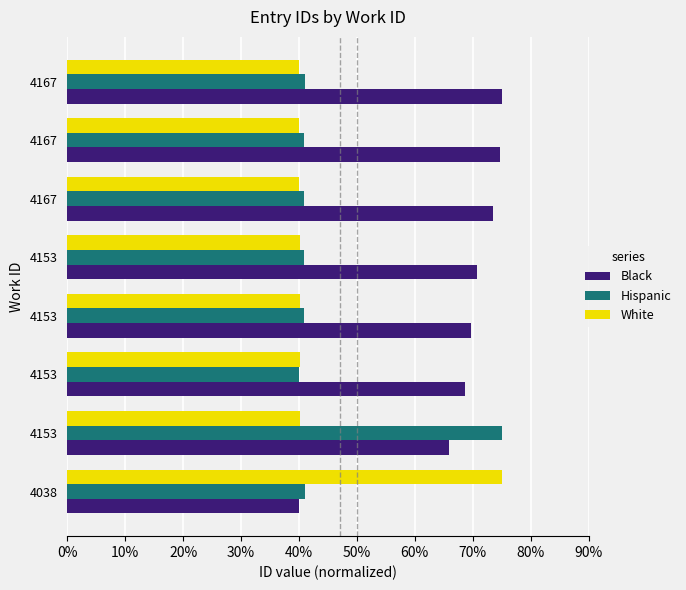

Which series has the largest range (max minus min)?

Black